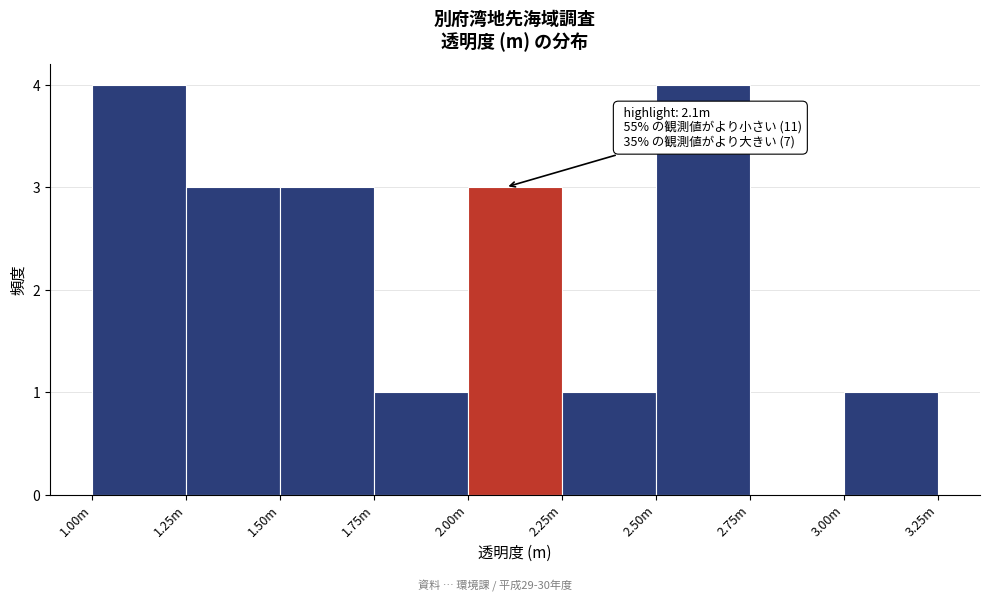

Reading left to right, transcribe all the data shown in this chart.

1.00m=4	1.25m=3	1.50m=3	1.75m=1	2.00m=3	2.25m=1	2.50m=4	2.75m=0	3.00m=1